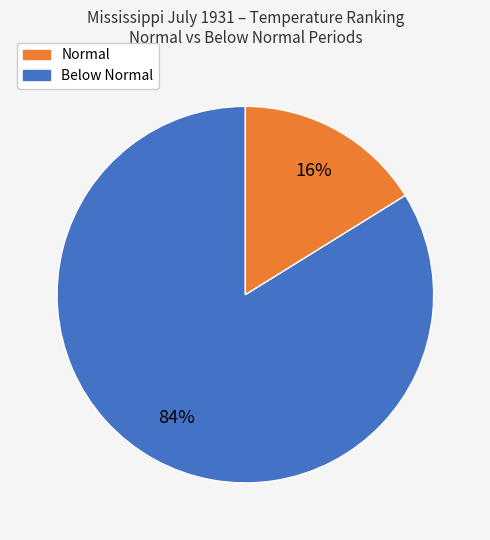

Is there a majority slice in this chart?

Yes